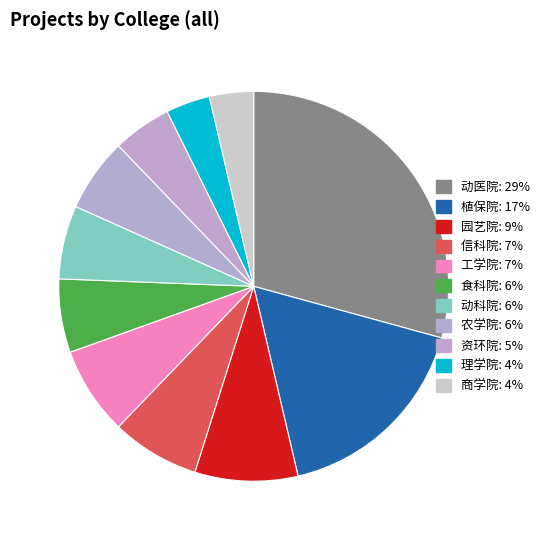

What portion of the pie excludes 园艺院?

91.5%